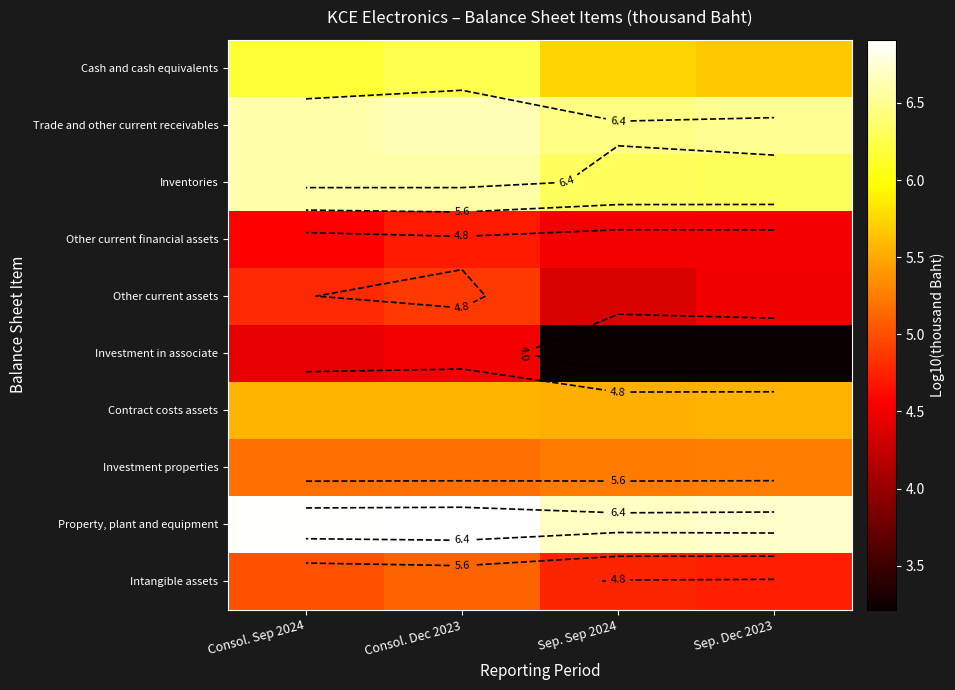

The Other current assets series shows 4.5 at Sep. Dec 2023. True or false?

True